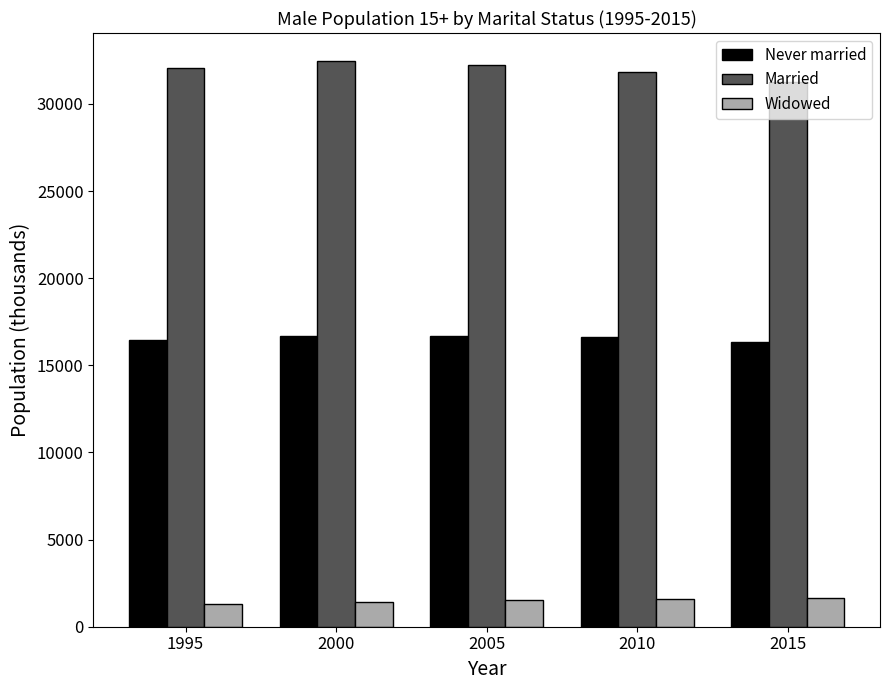

Where does the Never married series first go above 16639?

2000